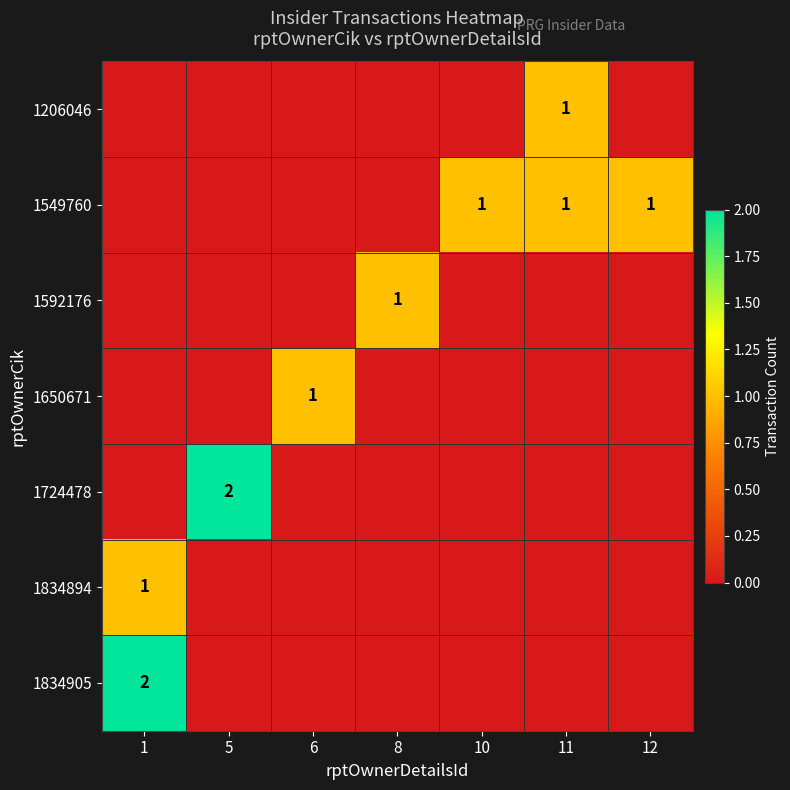

What is the total value across all series at 10?

1